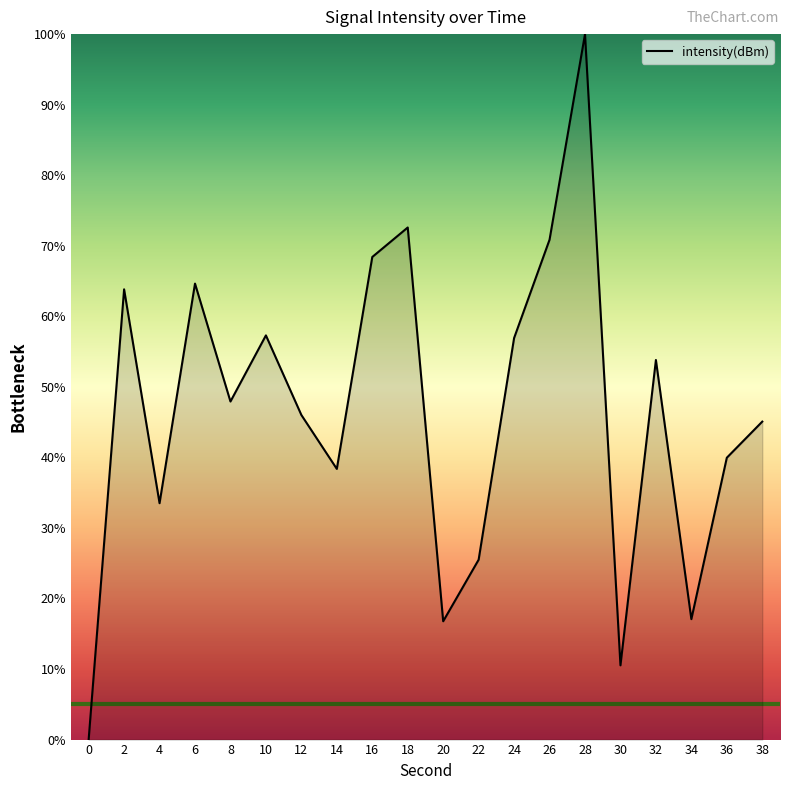

What is the difference between the values at 34 and 30?

6.5